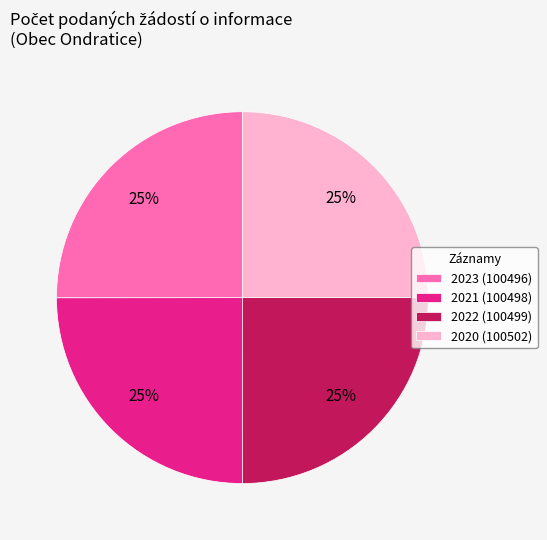

To the nearest percent, what is the average slice percentage?

25%